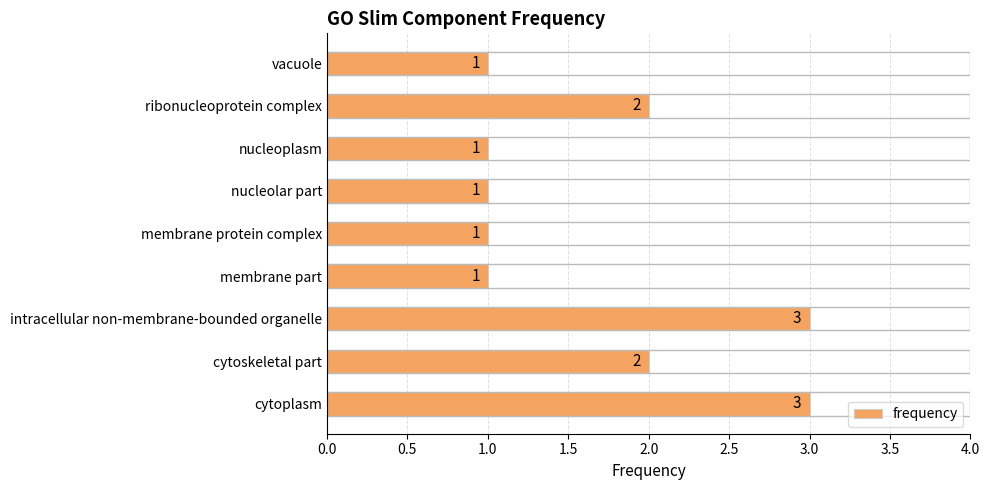

What is the sum of all values?

15